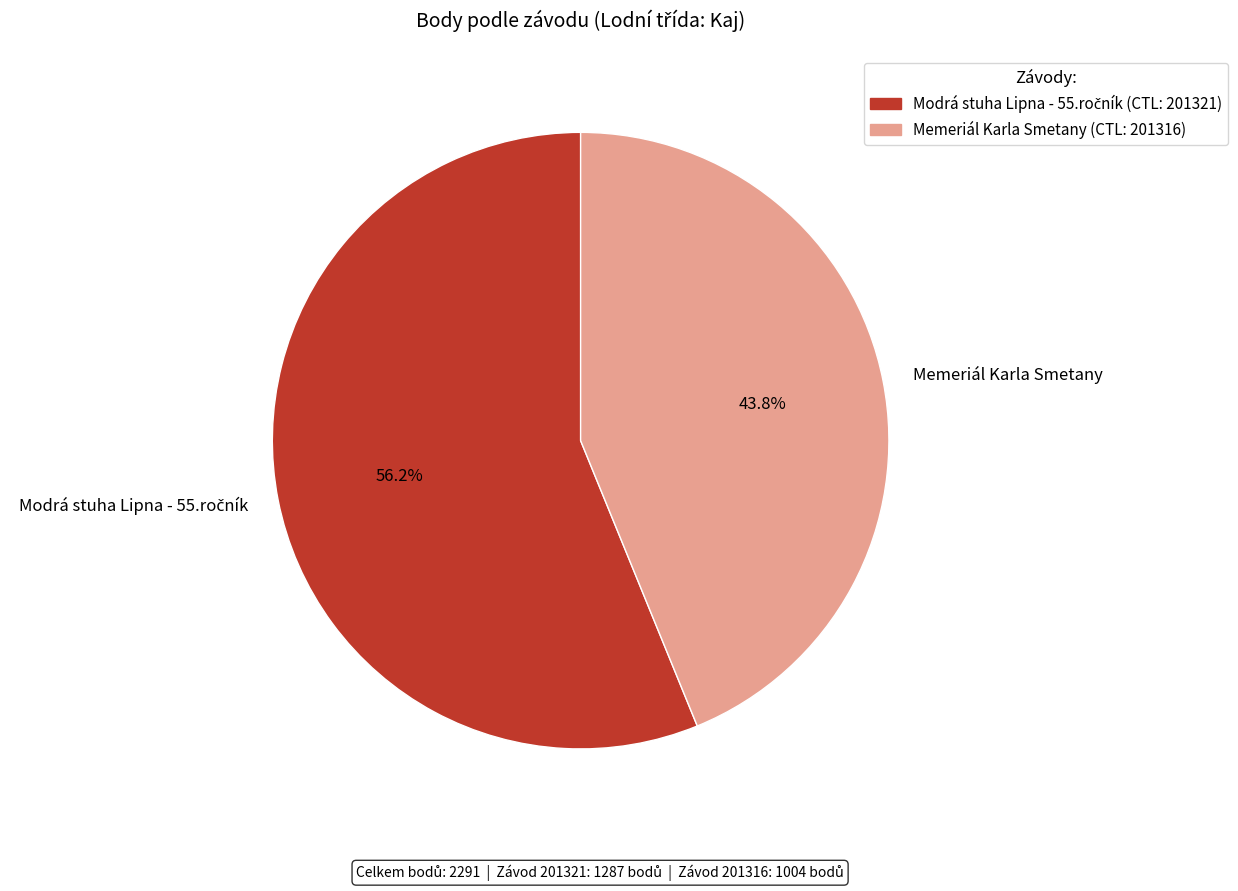

Is there any slice that represents more than half of the pie?

Yes